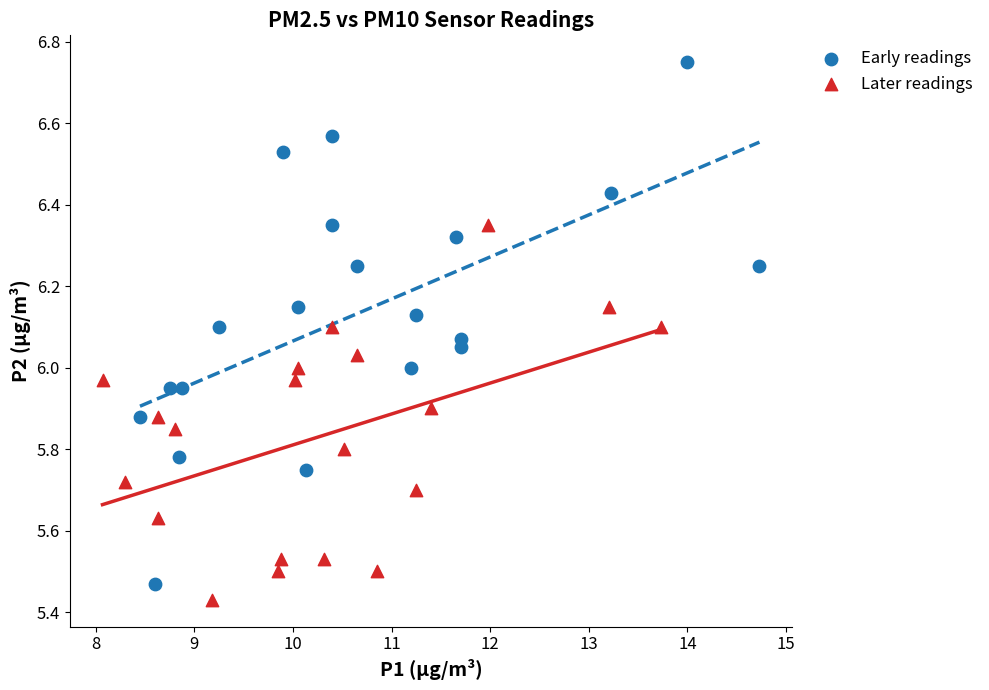

What are all the series names shown in the legend?

Early readings, Later readings